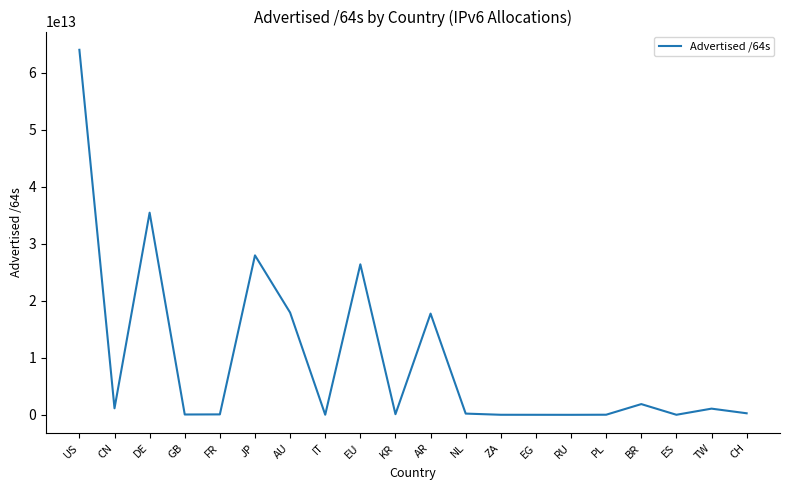

Between PL and AR, which is larger?

AR